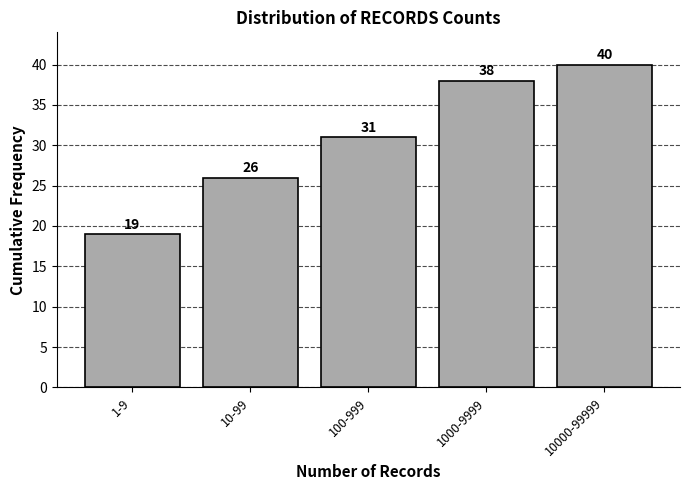

Reading left to right, extract all data points from this chart.

19	26	31	38	40